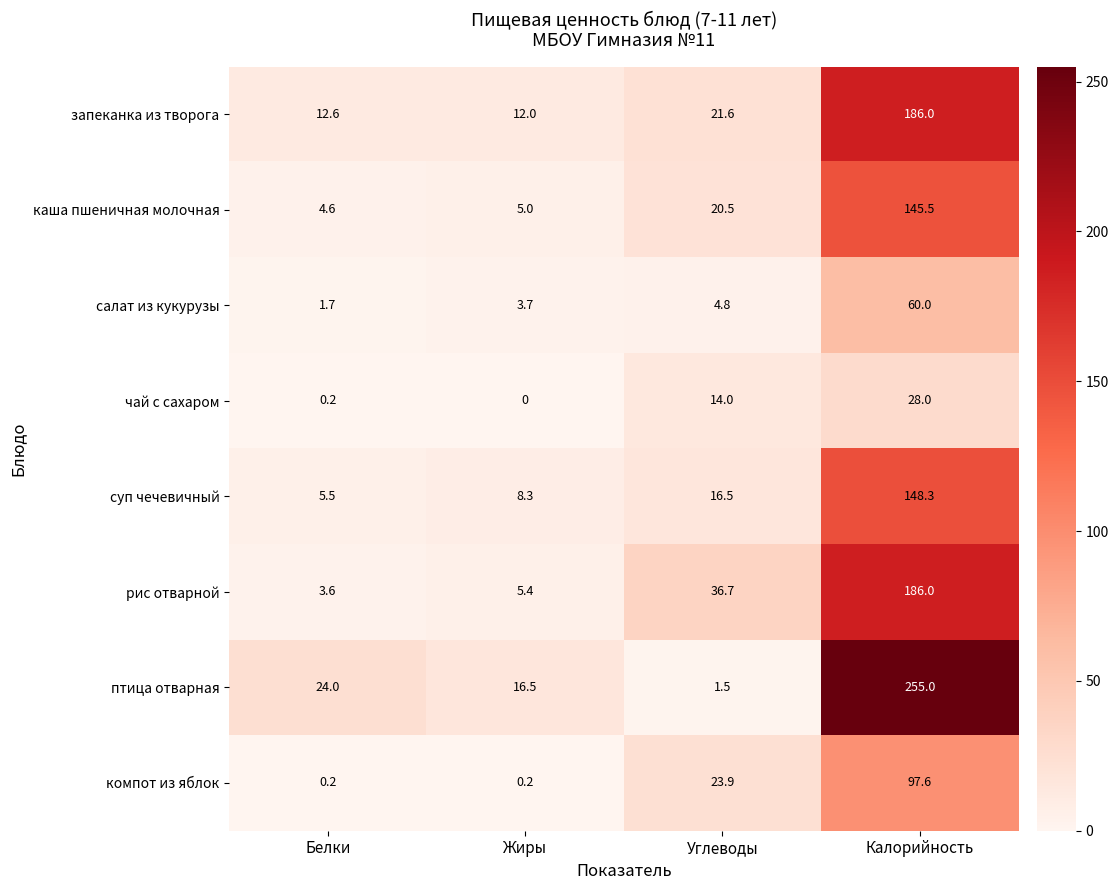

At which label is птица отварная closest to 128?

Белки